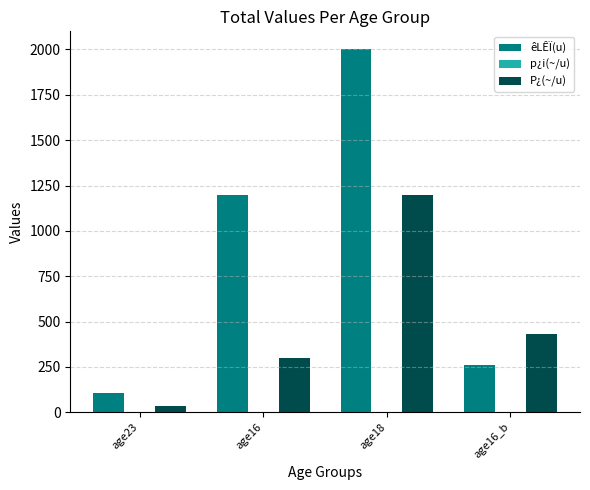

Which category has the highest value across all series?

age18